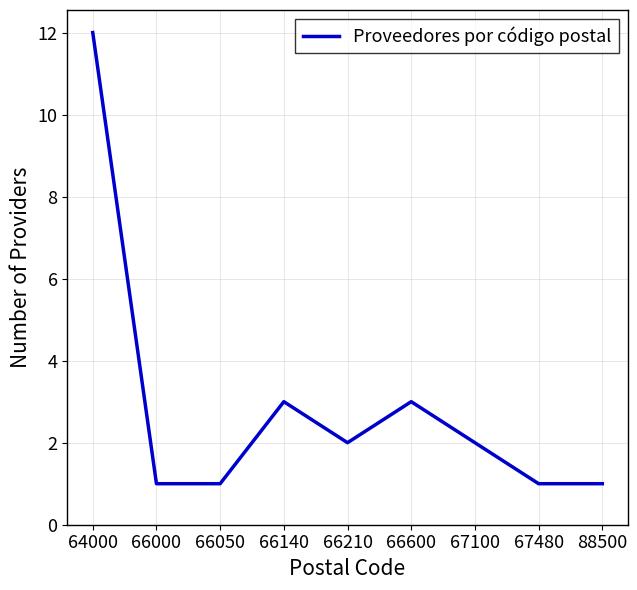

What is the minimum value shown in the chart?

1